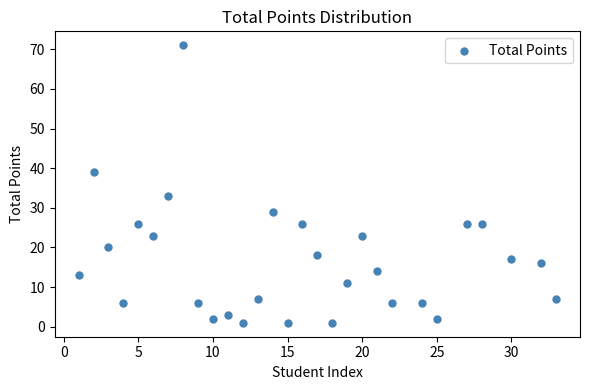

What is the range of X values (max minus min)?

32